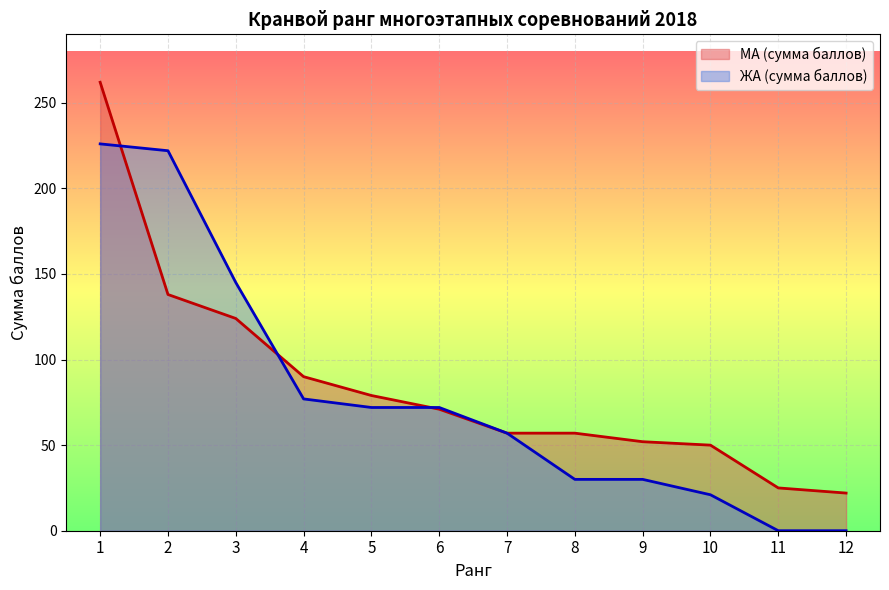

How many lines are shown in the chart?

2